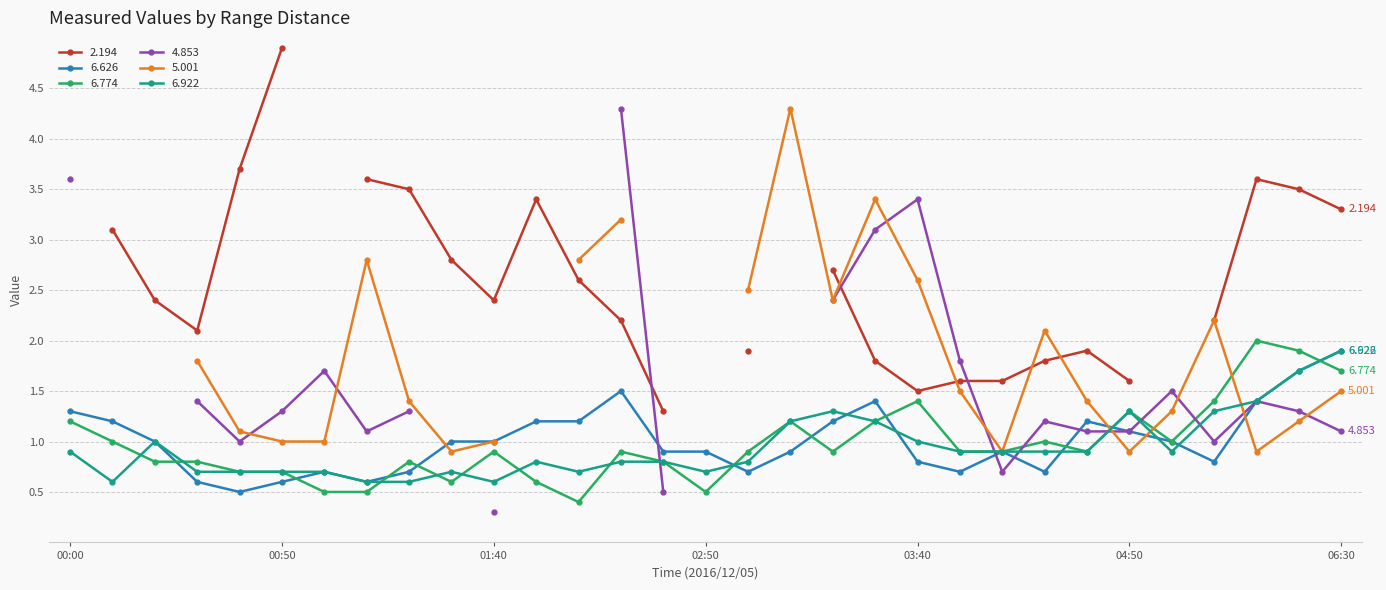

True or false: 6.922 has more than 1 points higher than both neighbors.

True